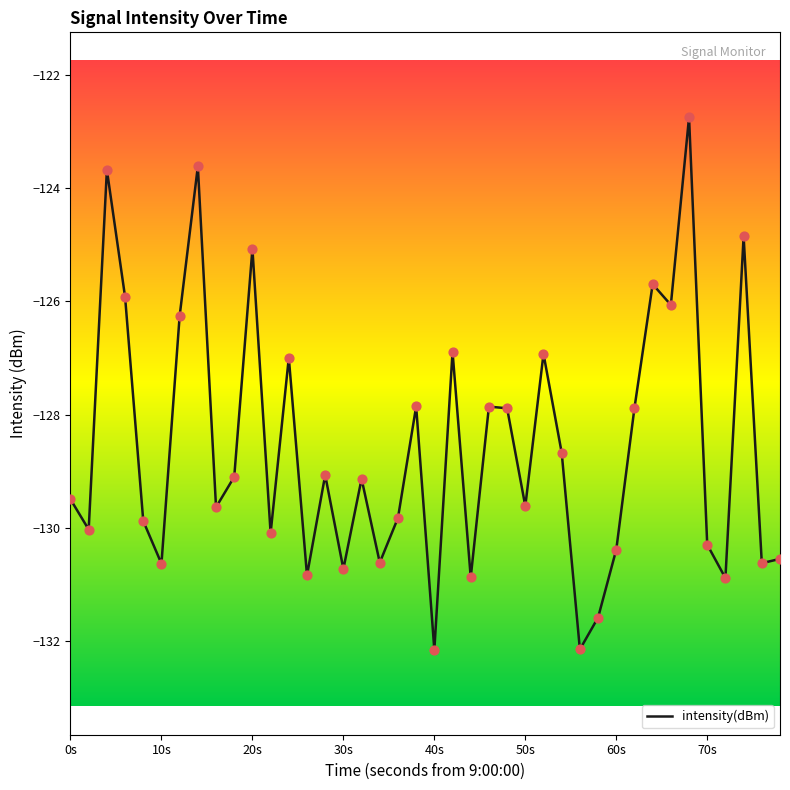

What is the smallest value displayed?

-132.2